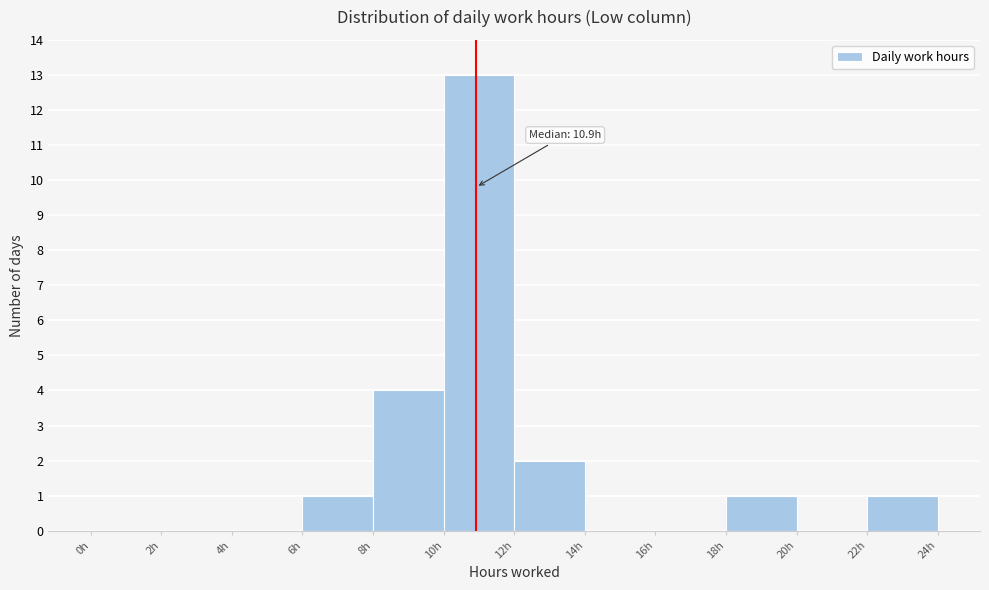

Which range on the x-axis has the tallest bar?

10 to 12